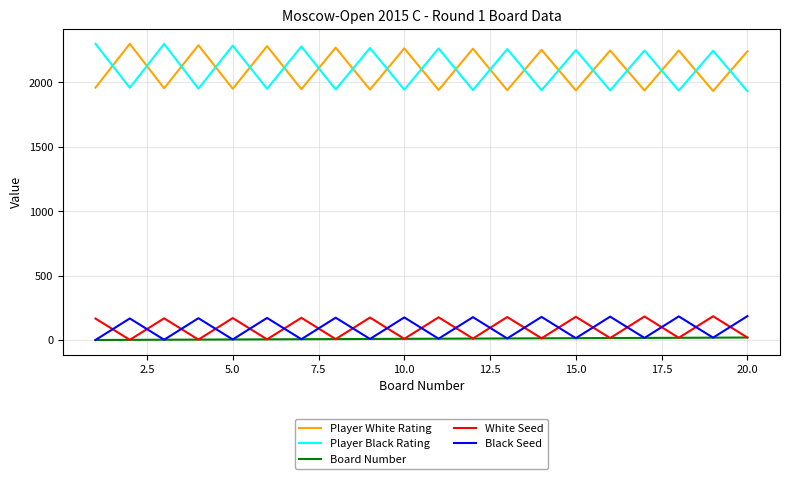

What is the highest value of the White Seed series?

185